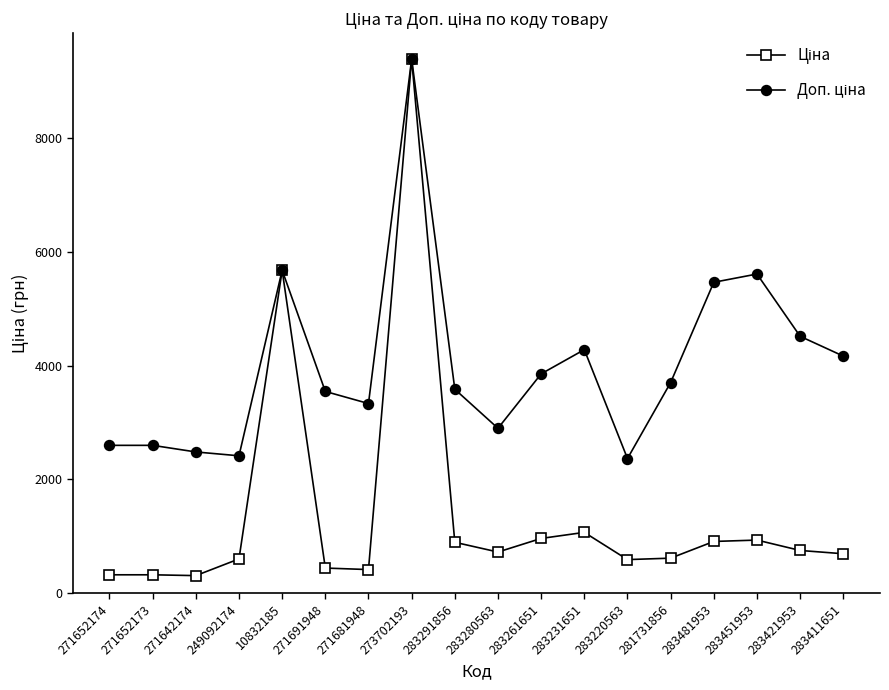

What is the label of the 13th point from the right?

271691948